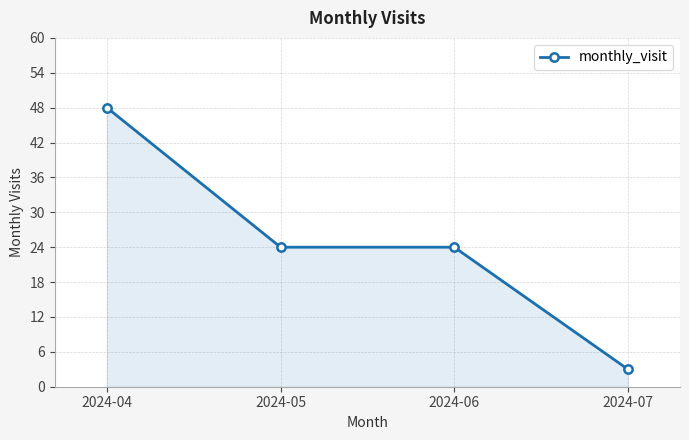

Reading left to right, list all the values displayed in this chart.

48	24	24	3